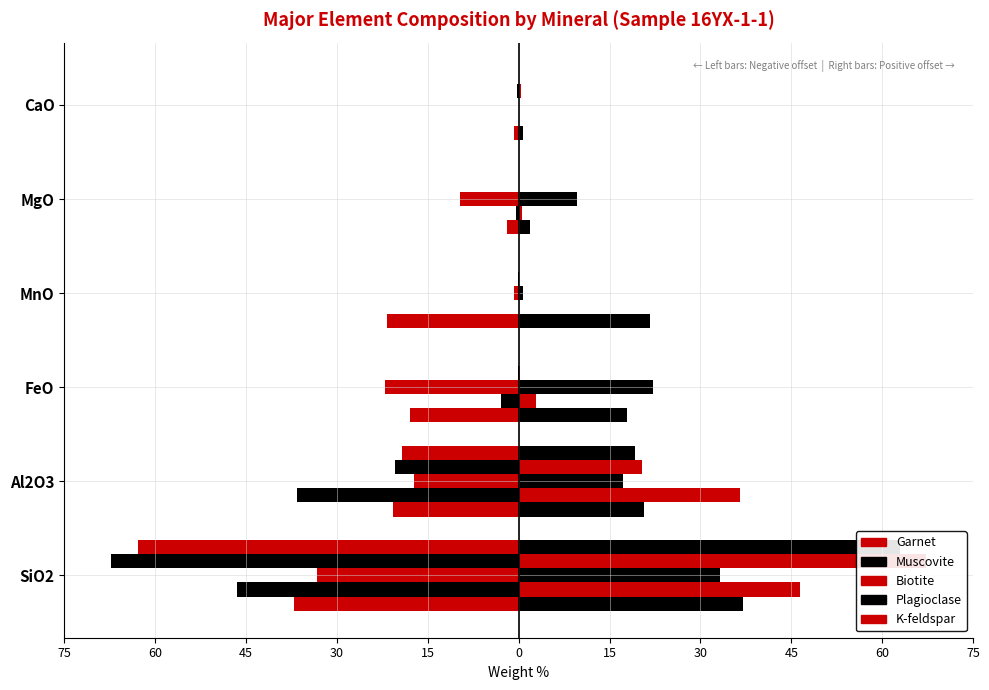

What is the difference between the maximum and minimum values in the Plagioclase series?

67.3